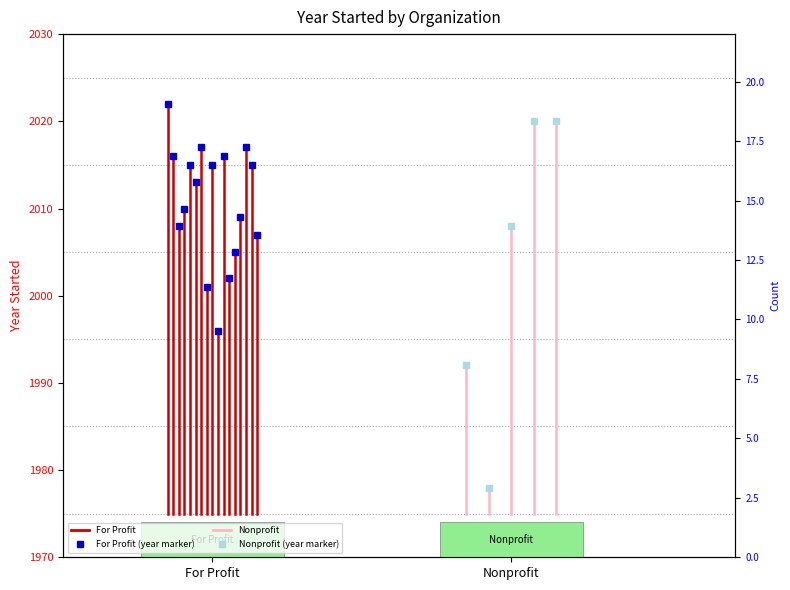

How many lines are shown in the chart?

2